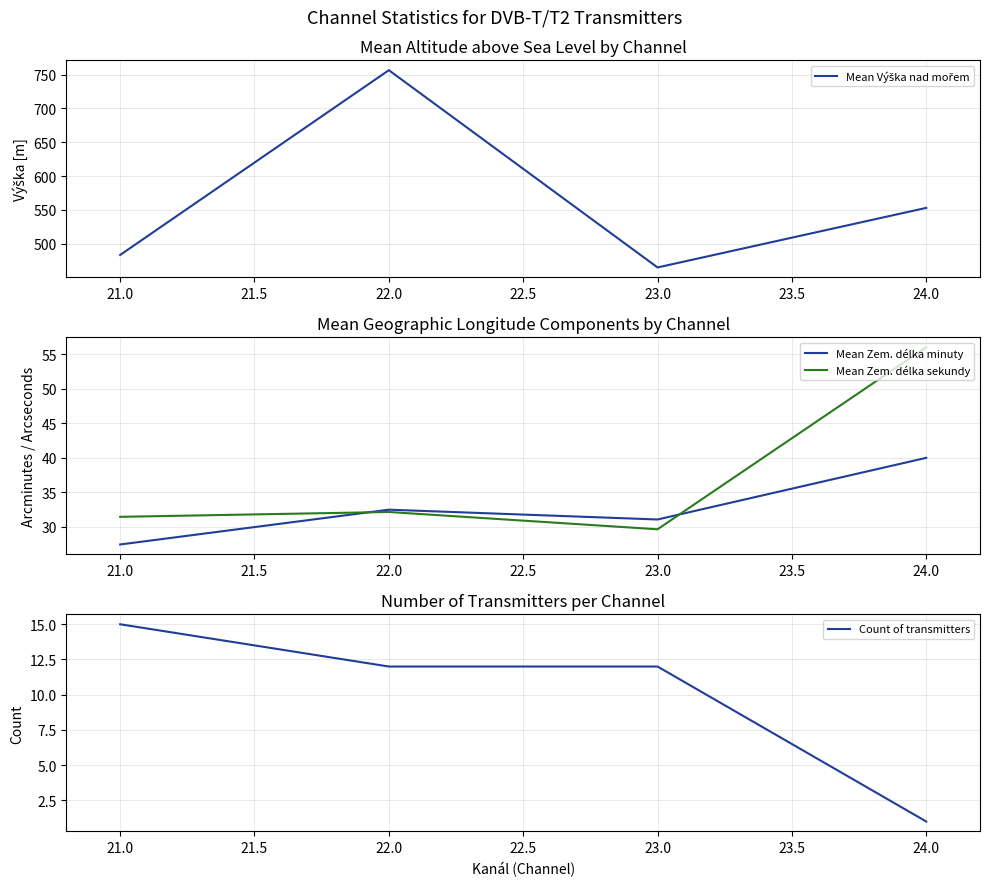

Which series has the widest spread of values?

Mean Výška nad mořem